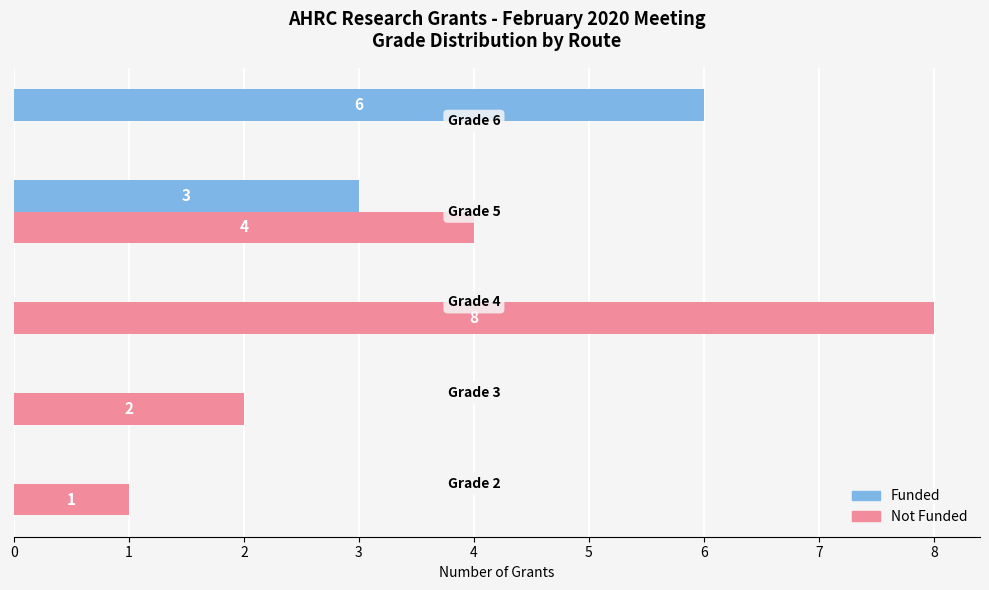

What is the sum of all Funded values?

9